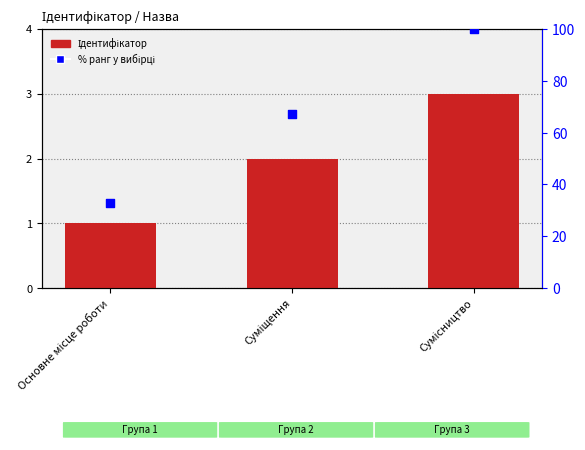

Which series has the largest Y range (max minus min)?

% ранг у вибірці